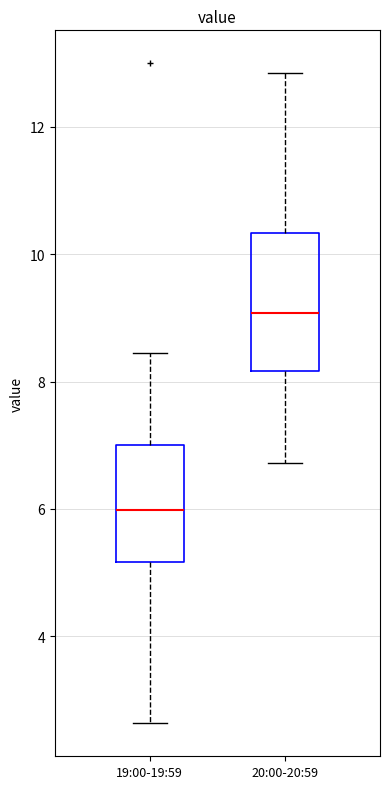

Where does the median line of the box for 19:00-19:59 sit on the y-axis? The values are not printed on the chart, so give them approximately, as read against the axis.

6.0